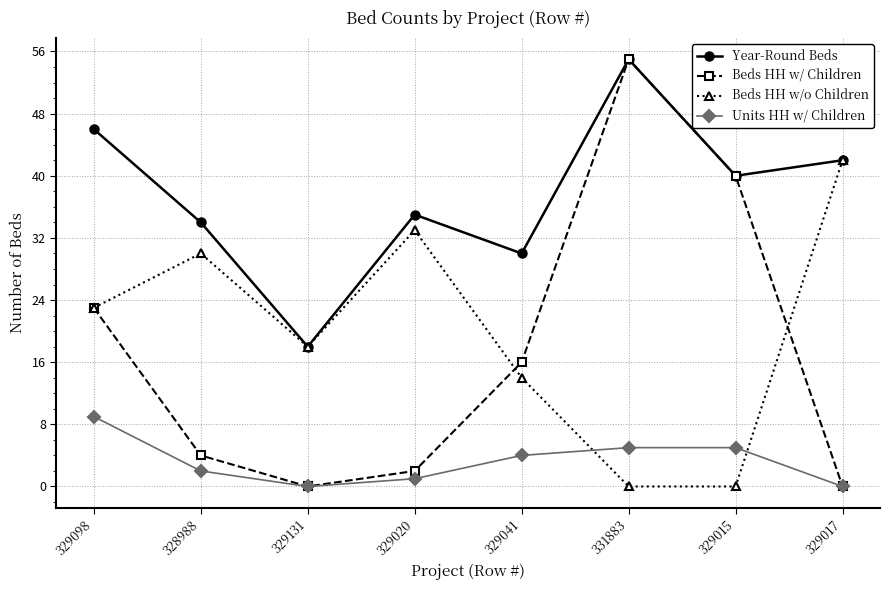

Does the chart have visible grid lines?

Yes